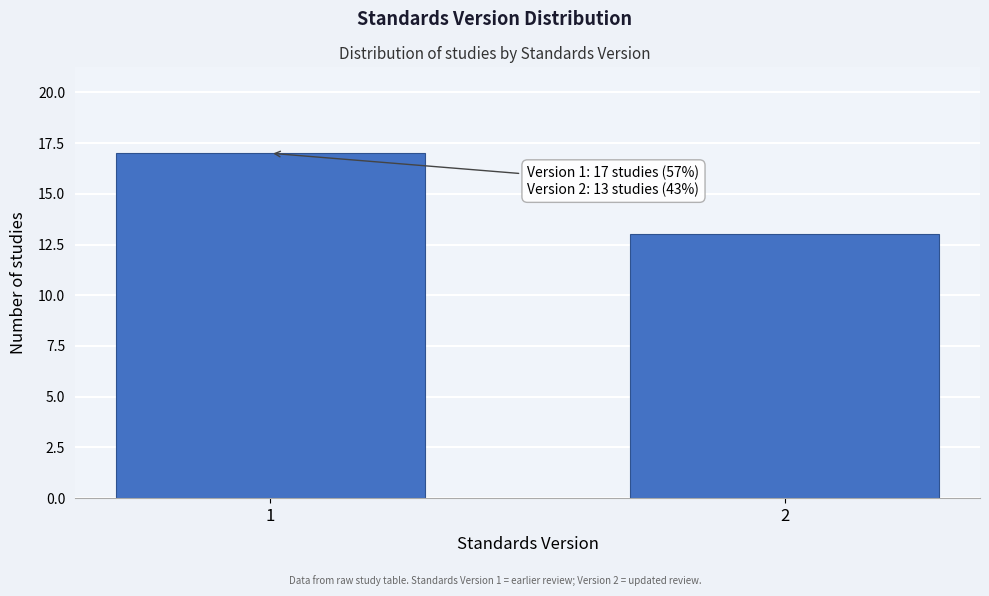

Reading left to right, transcribe all the data shown in this chart.

1=17	2=13